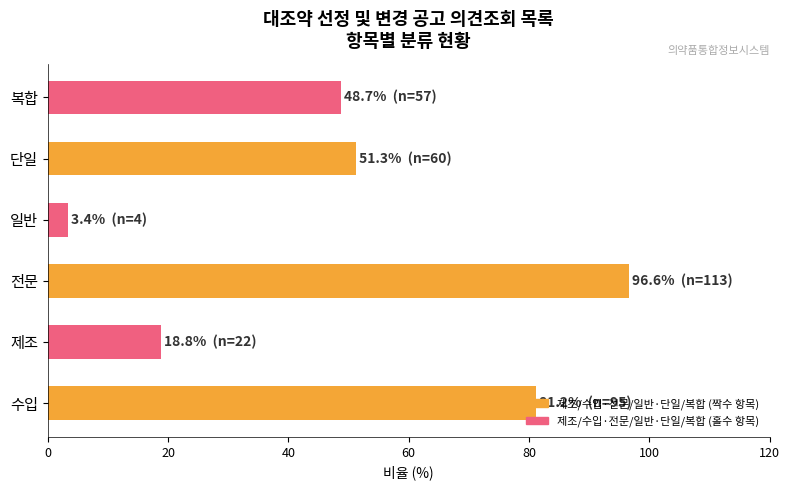

The value at 전문 is 162.7. True or false?

False